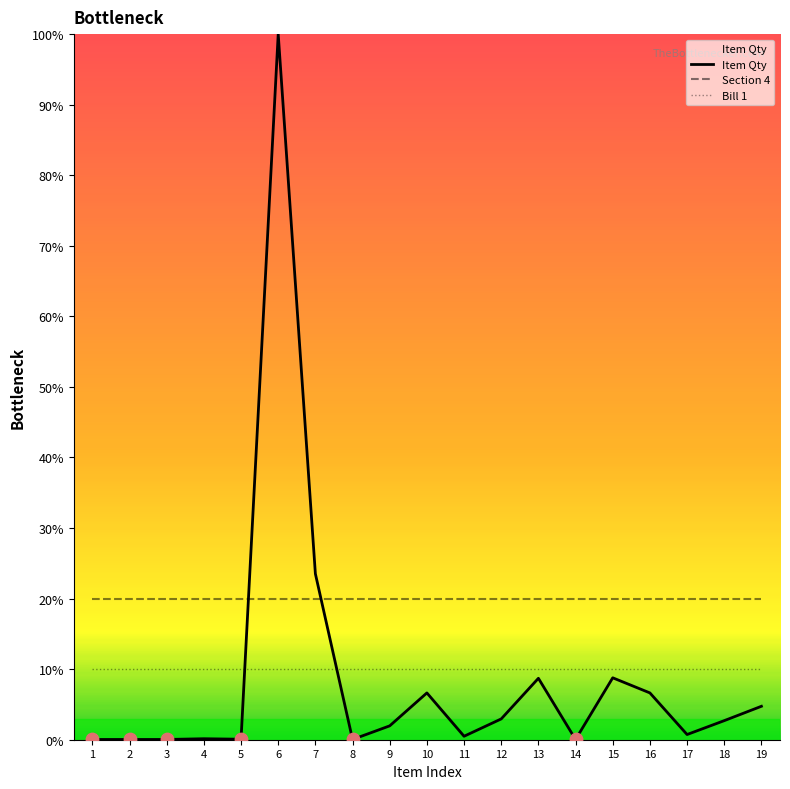

Which series has the widest spread of values?

Item Qty